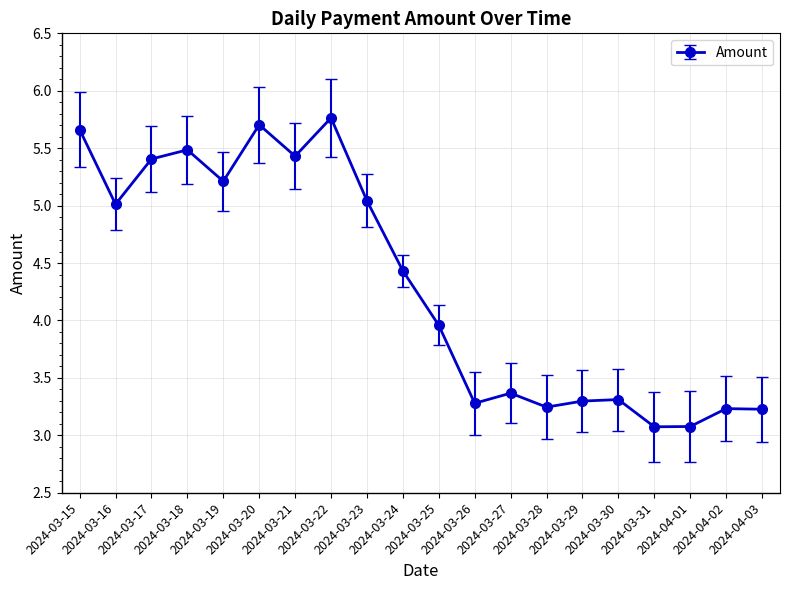

What is the smallest value displayed?

3.1